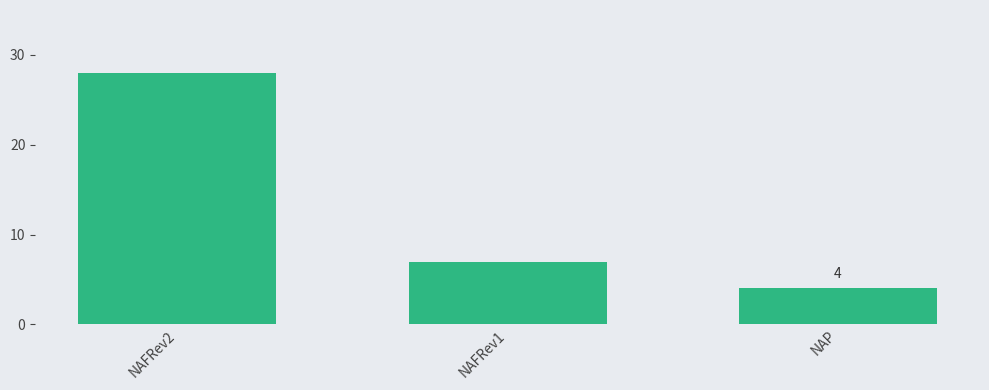

What is the difference between the maximum and minimum values?

24